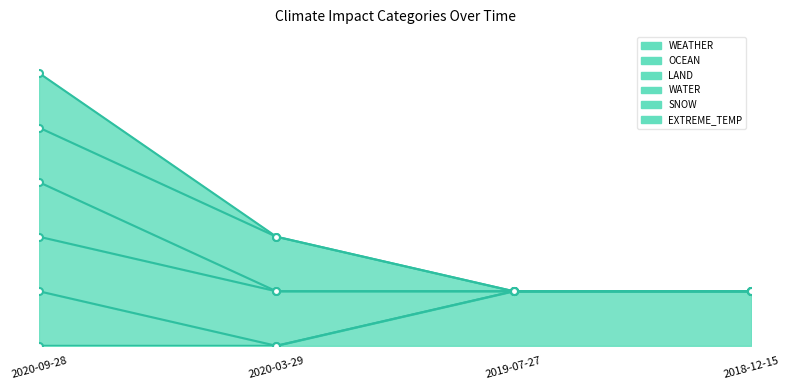

What position from the left is 2019-07-27?

3